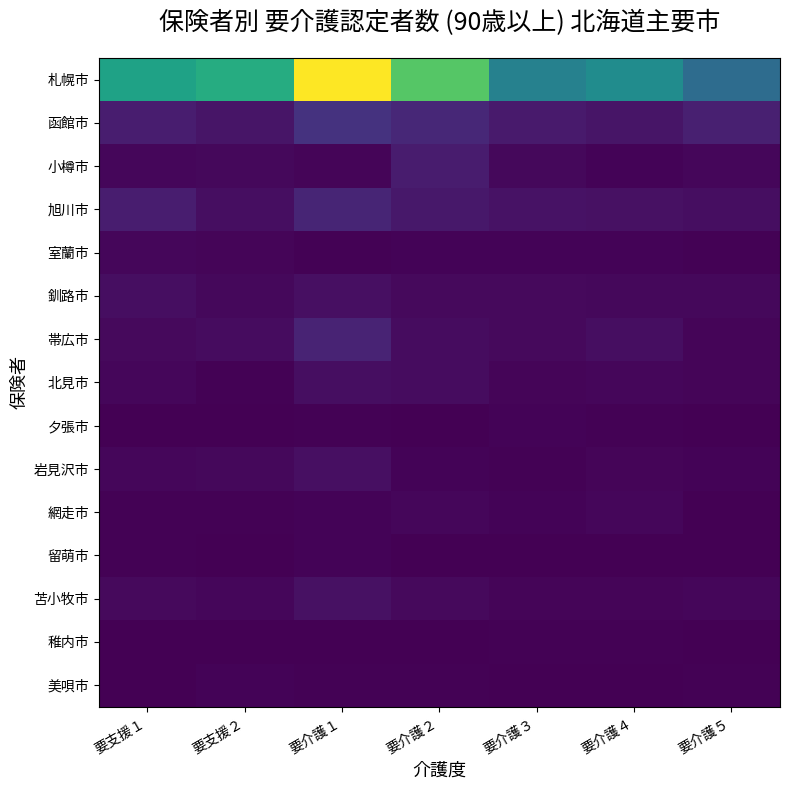

At how many categories does at least one series exceed 41?

7